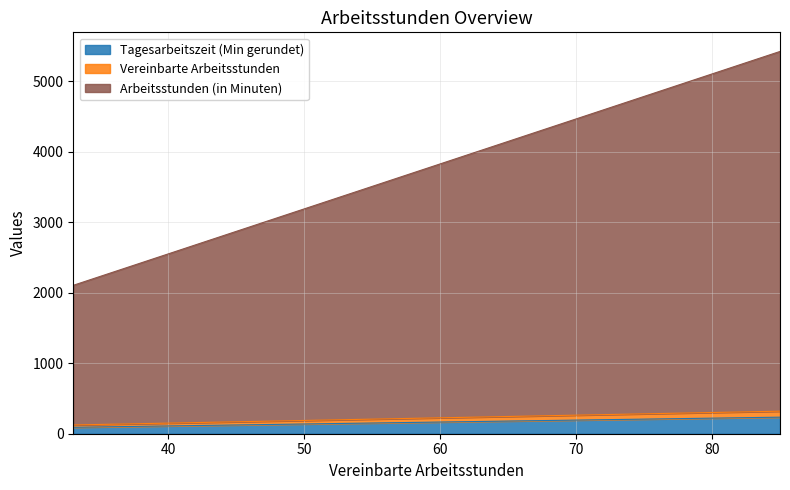

Reading left to right, transcribe all the data shown in this chart.

vereinbarte Arbeitsstunden: 85=85.0	80=80.0	75=75.0	70=70.0	65=65.0	61=61.0	60=60.0	59=59.0	58=58.0	57=57.0	56=56.0	55=55.0	54=54.0	53=53.0	52=52.0	51=51.0	50=50.0	49=49.0	48=48.0	47=47.0	46=46.0	45=45.0	44=44.0	43=43.0	42=42.0	41=41.0	40=40.0	39=39.0	38=38.0	37=37.0	36=36.0	35=35.0	34=34.0	33=33.0
vereinbarte Arbeitsstunden (in Minuten): 85=5100.0	80=4800.0	75=4500.0	70=4200.0	65=3900.0	61=3660.0	60=3600.0	59=3540.0	58=3480.0	57=3420.0	56=3360.0	55=3300.0	54=3240.0	53=3180.0	52=3120.0	51=3060.0	50=3000.0	49=2940.0	48=2880.0	47=2820.0	46=2760.0	45=2700.0	44=2640.0	43=2580.0	42=2520.0	41=2460.0	40=2400.0	39=2340.0	38=2280.0	37=2220.0	36=2160.0	35=2100.0	34=2040.0	33=1980.0
Tagesarbeitszeit (in Minuten gerundet): 85=234.6	80=220.8	75=207.0	70=193.2	65=179.4	61=168.3	60=165.6	59=162.8	58=160.1	57=157.3	56=154.6	55=151.8	54=149.0	53=146.3	52=143.5	51=140.8	50=138.0	49=135.2	48=132.5	47=129.7	46=127.0	45=124.2	44=121.4	43=118.7	42=115.9	41=113.2	40=110.4	39=107.6	38=104.9	37=102.1	36=99.4	35=96.6	34=93.8	33=91.1